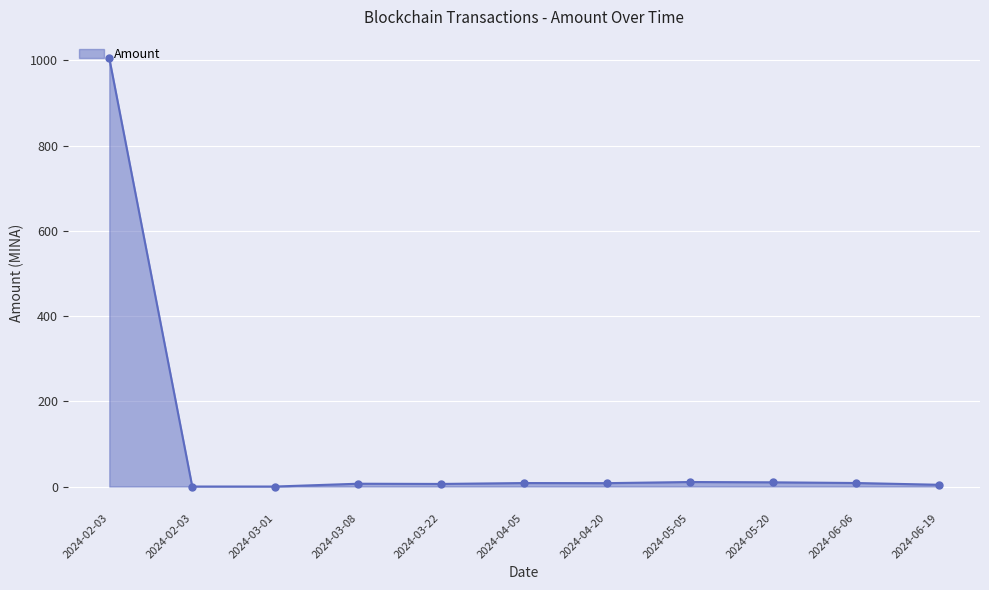

How many data points does each series have?

11